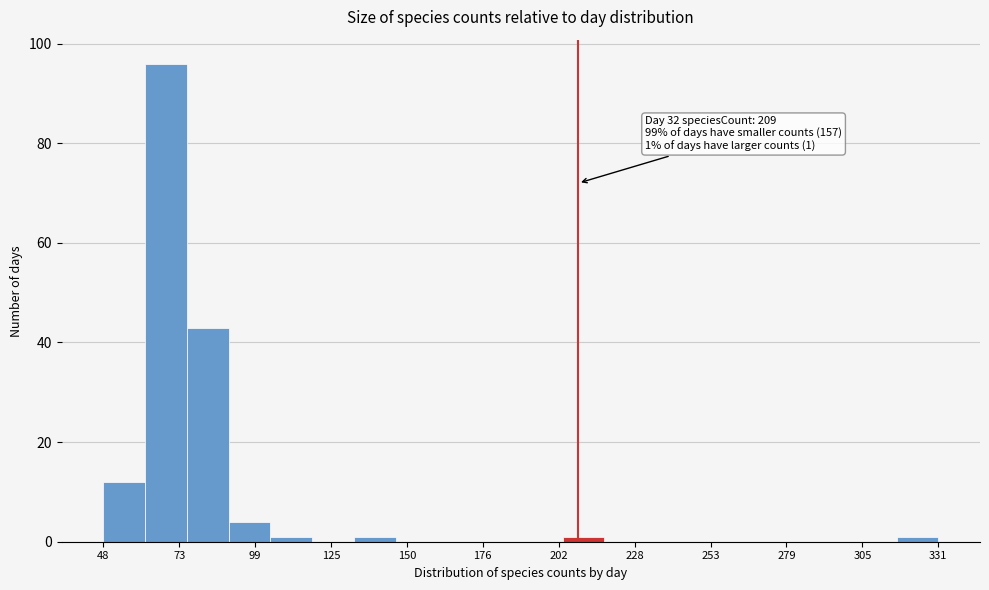

Around what value on the x-axis is the tallest bar? Give the approximate position of its centre, as read against the axis.

70